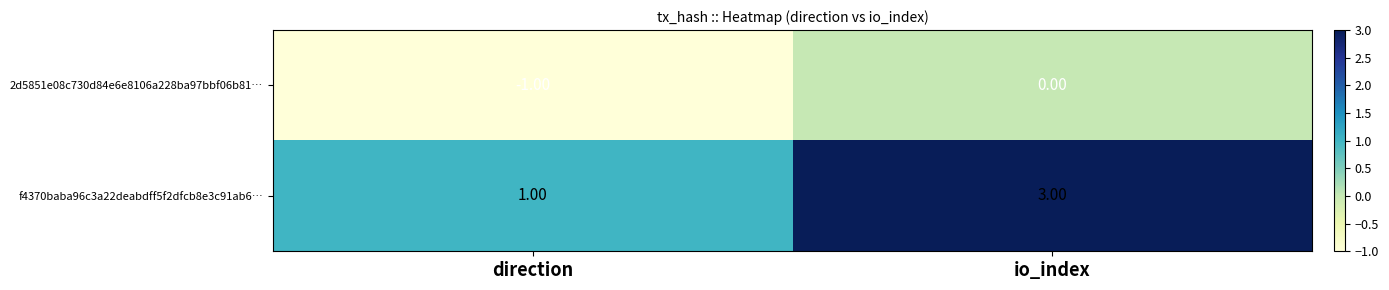

What is the difference between the highest and lowest values at io_index?

3